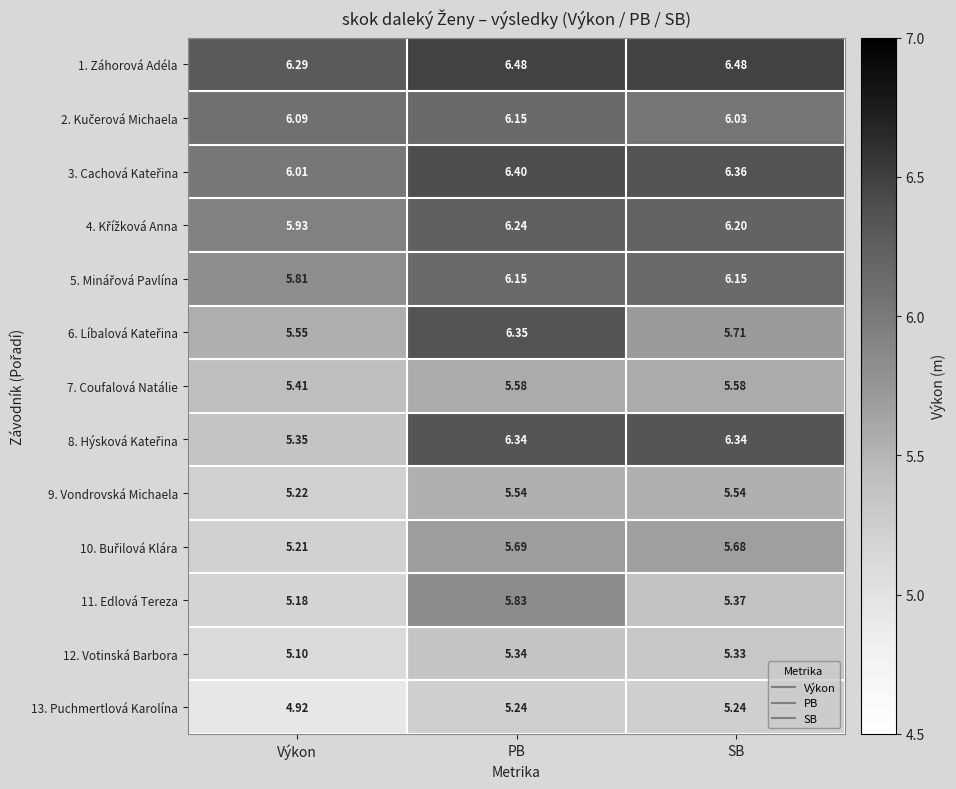

At which label is 13. Puchmertlová Karolína closest to 5?

Výkon